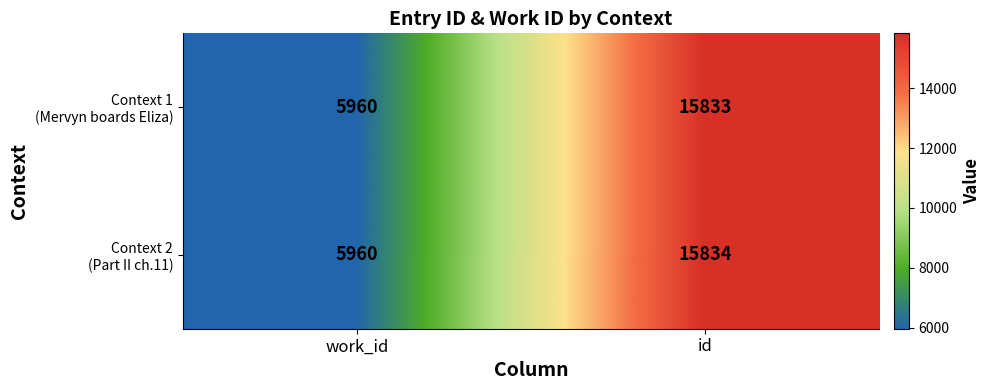

What is the smallest value displayed?

5960